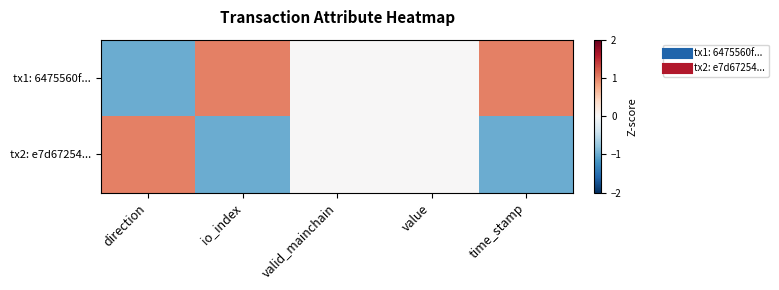

Reading left to right, extract all data points from this chart.

tx1: 6475560f...: direction=-1	io_index=1	valid_mainchain=0	value=0	time_stamp=1
tx2: e7d67254...: direction=1	io_index=-1	valid_mainchain=0	value=0	time_stamp=-1